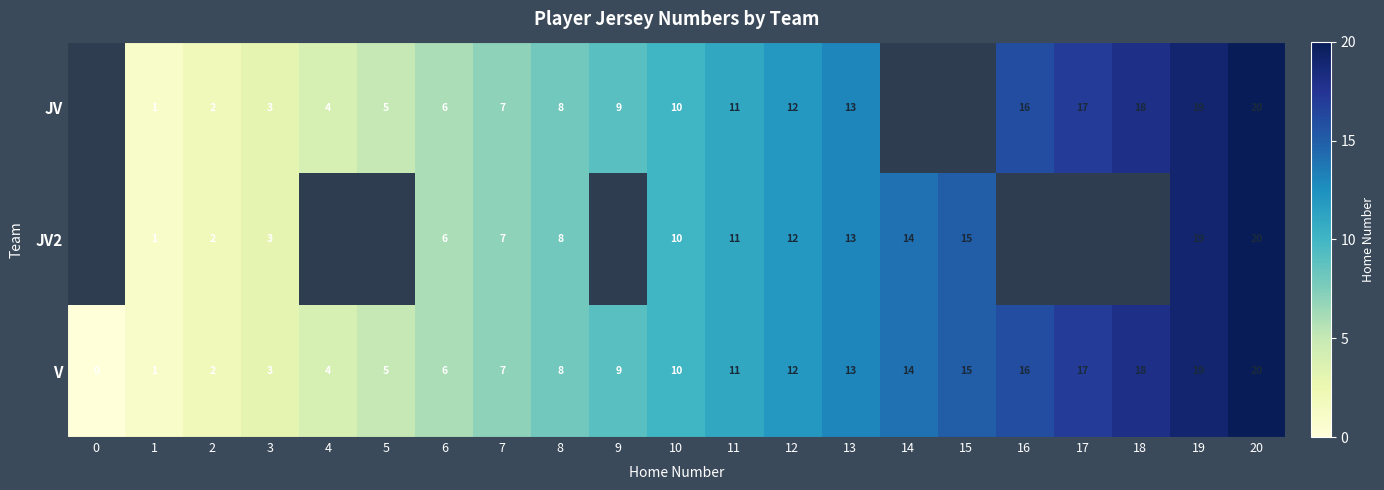

Where is V nearest to the value 10?

10